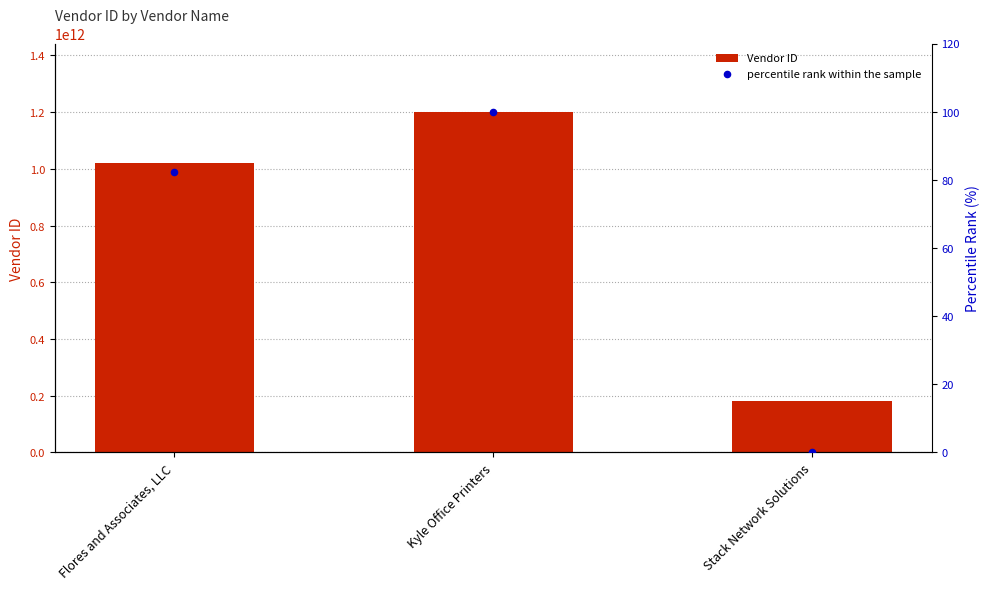

Which series contains the highest Y value?

Vendor ID